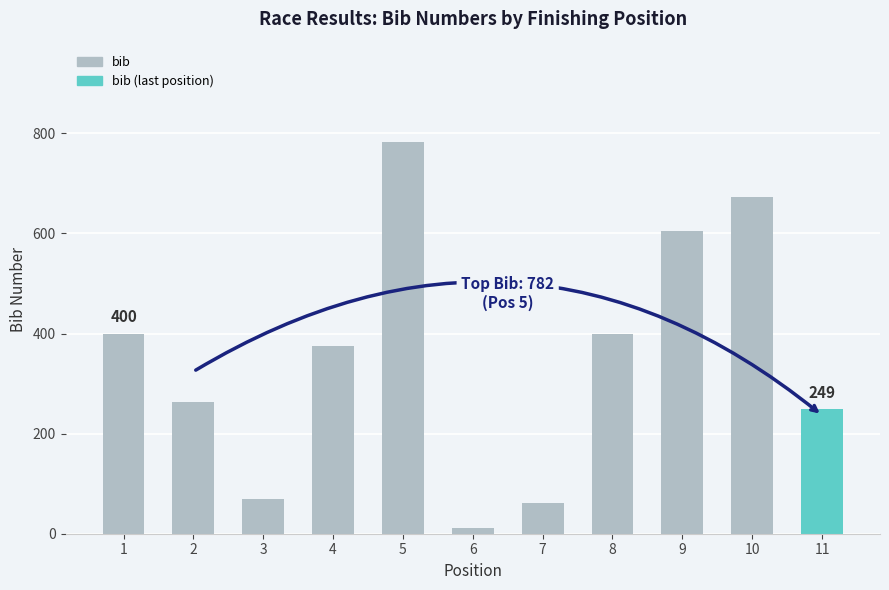

What value does the data have at 1?

400